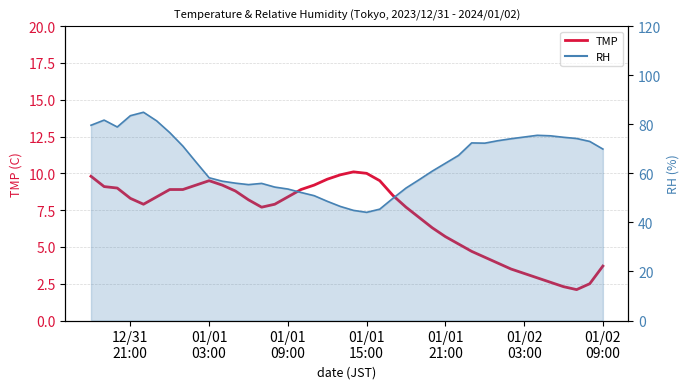

How many points are higher than both their immediate neighbors (excluding endpoints)?

2